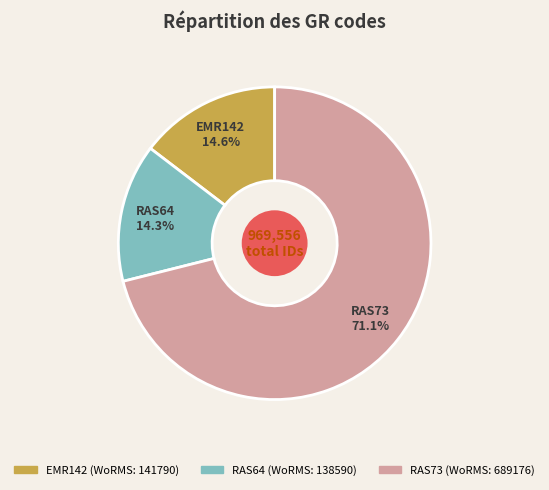

To the nearest percent, what is the average slice percentage?

33%